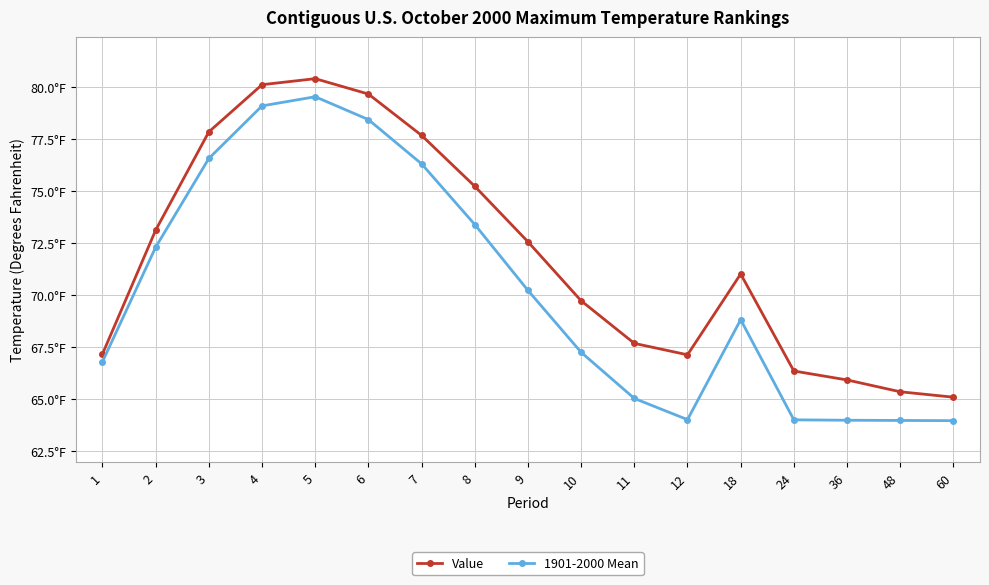

What are all the series names shown in the legend?

Value, 1901-2000 Mean